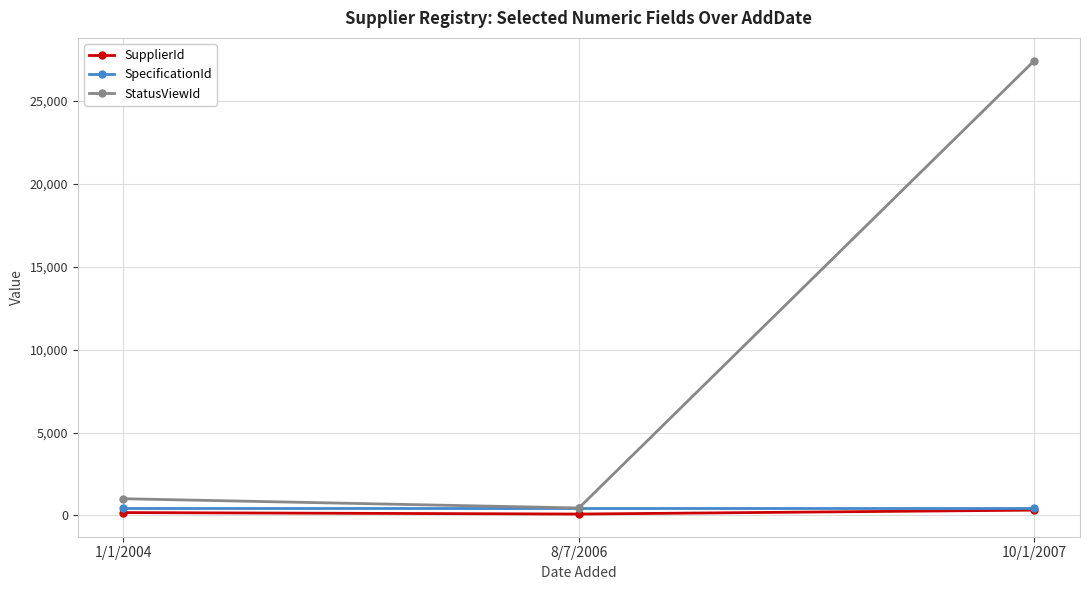

What is the value of the SpecificationId point at the 1st from the left?

447